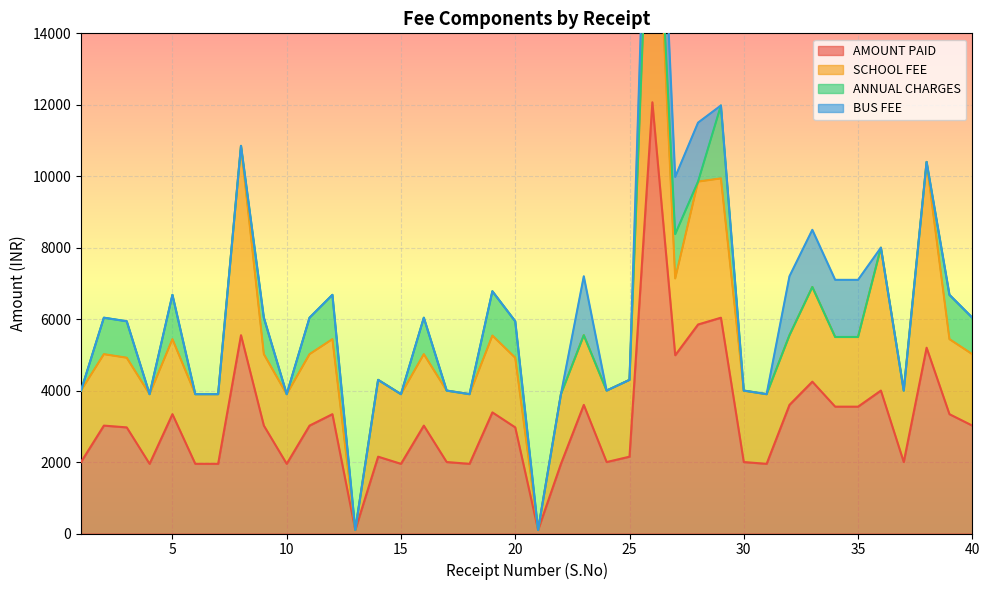

What is the value of the AMOUNT PAID point at the 39th from the left?

3340